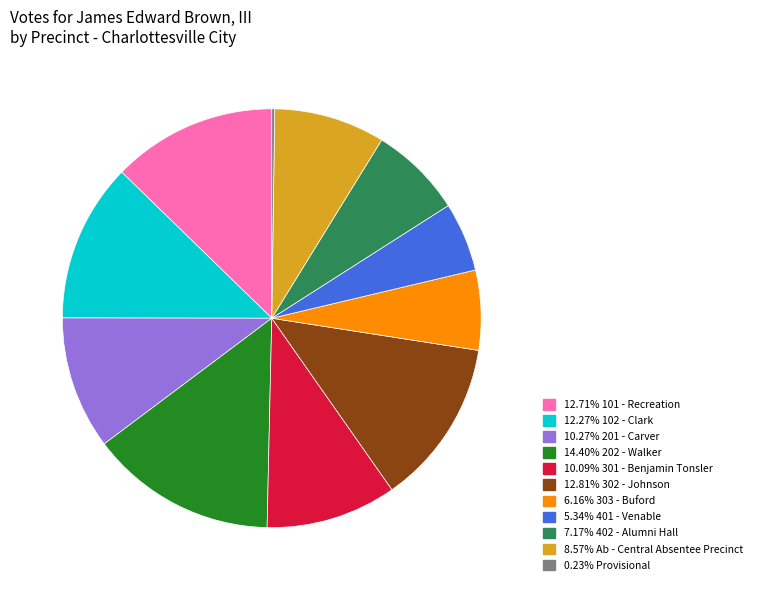

Is there a majority slice in this chart?

No